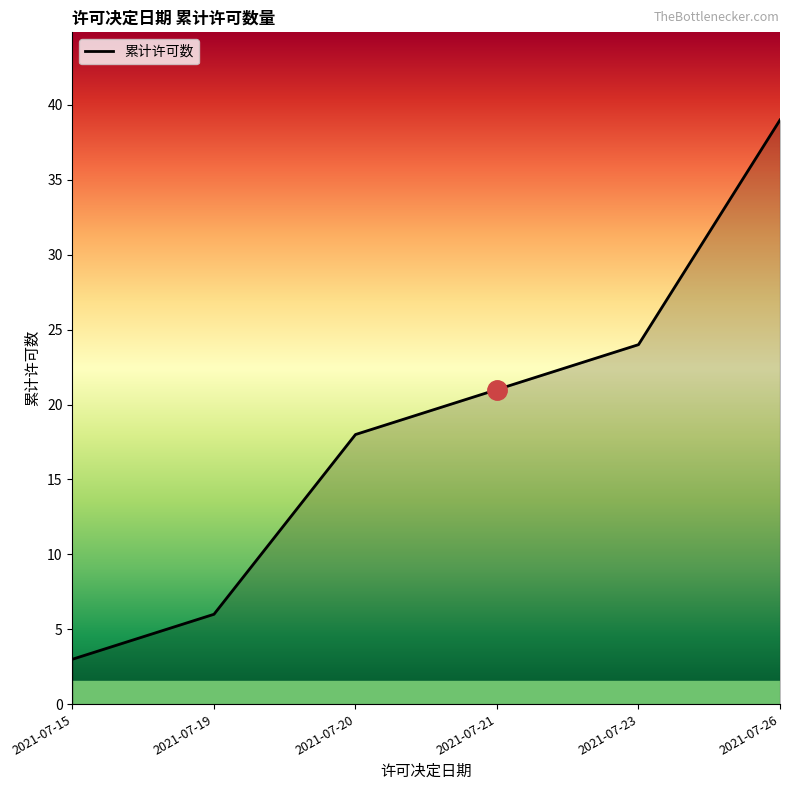

What is the difference between the values at 2021-07-21 and 2021-07-15?

18